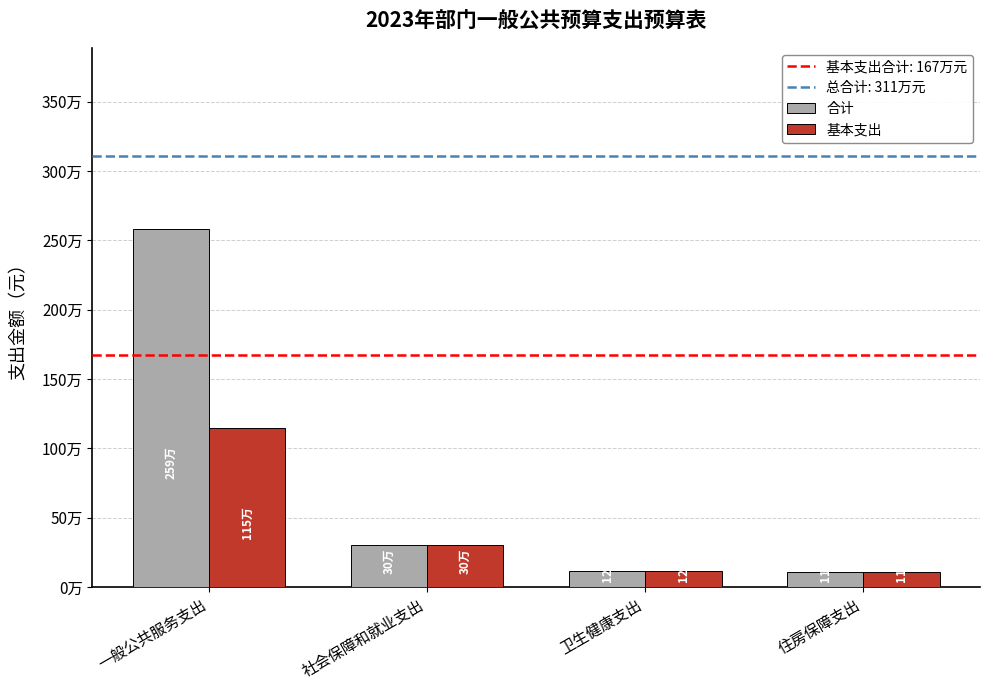

Are the bars horizontal?

No